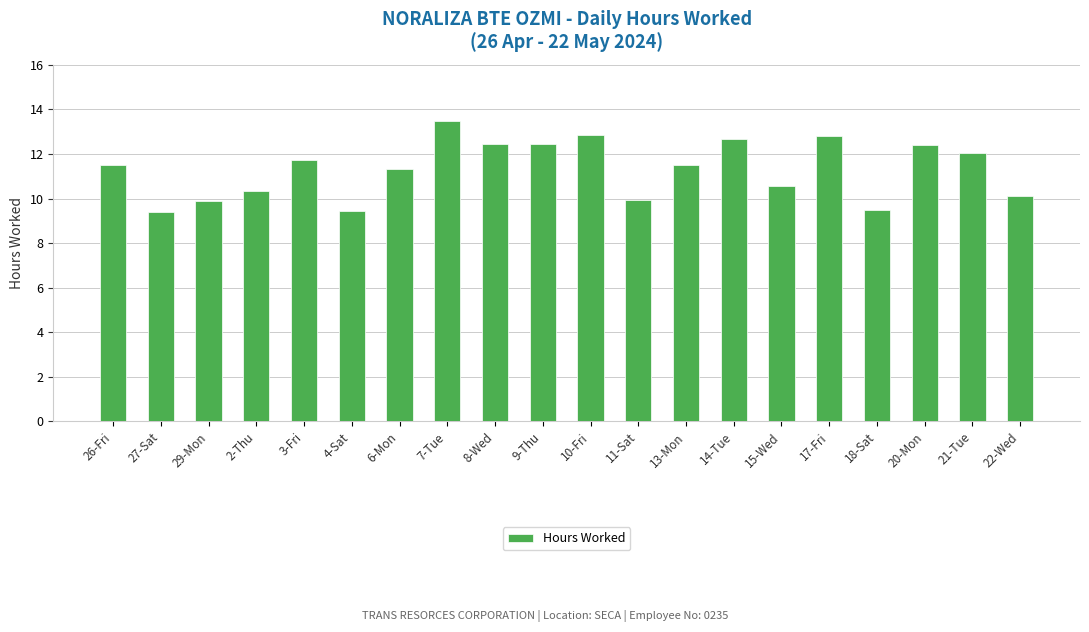

Which has a higher value, 9-Thu or 2-Thu?

9-Thu